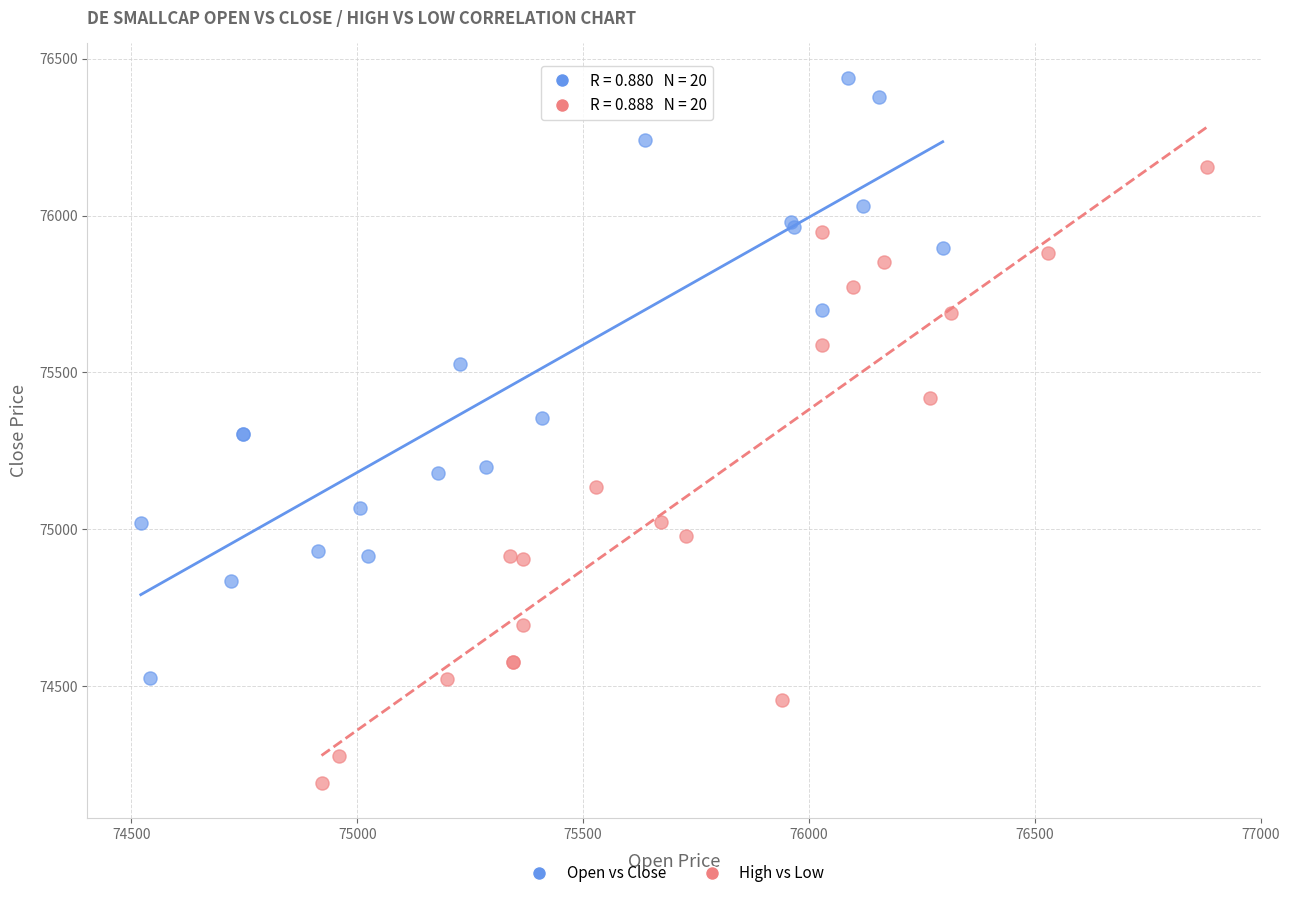

Which series reaches the maximum Y coordinate?

Open vs Close